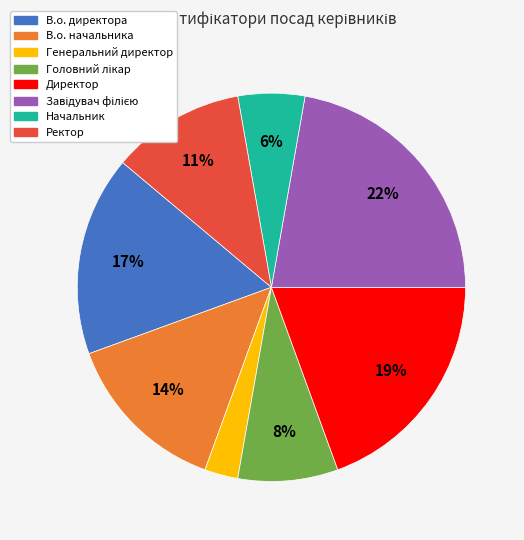

Is Начальник the majority of the pie?

No